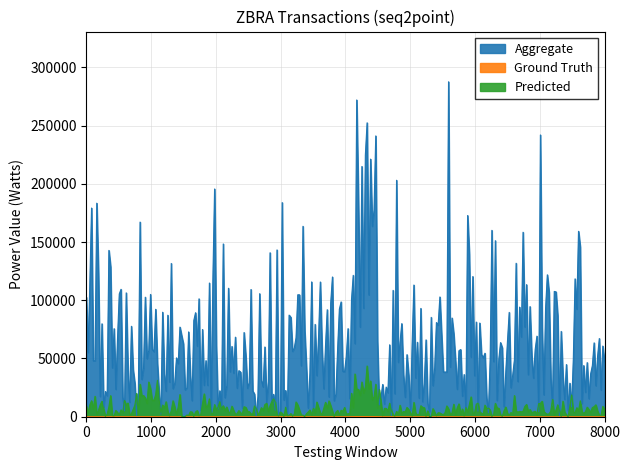

Rank the series by their maximum value, from highest to lowest.

Aggregate, Predicted, Ground Truth